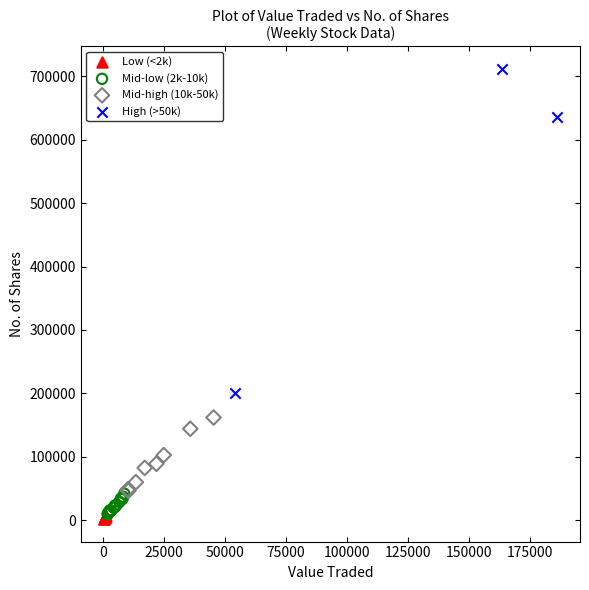

Which series reaches the minimum Y coordinate?

Low (<2k)